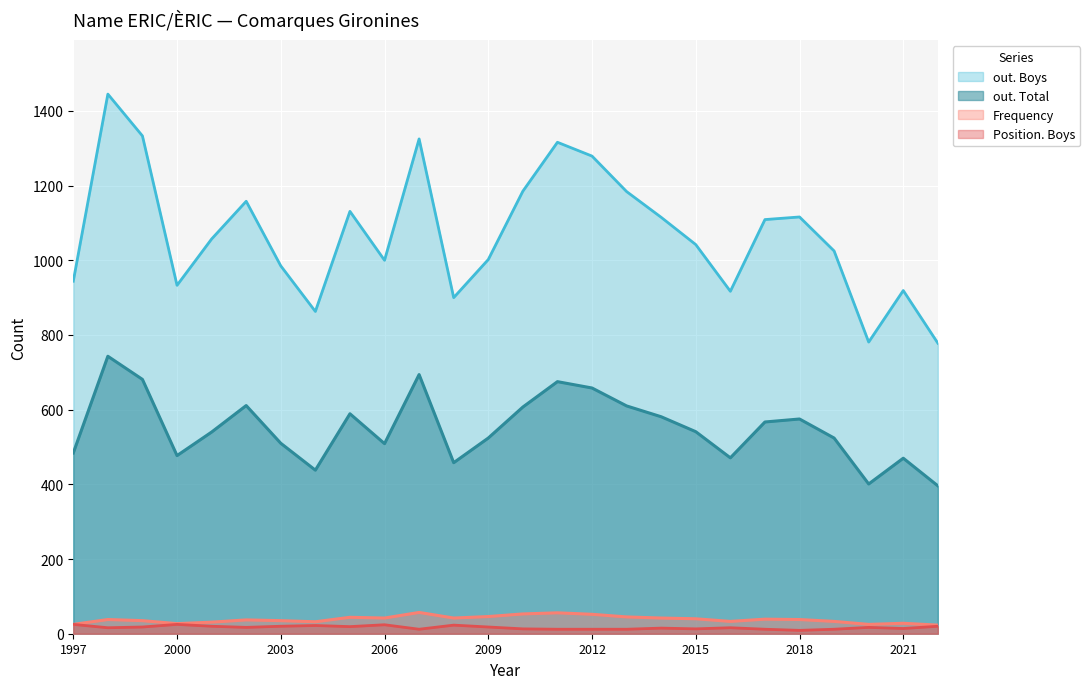

How many series are shown in this chart?

4